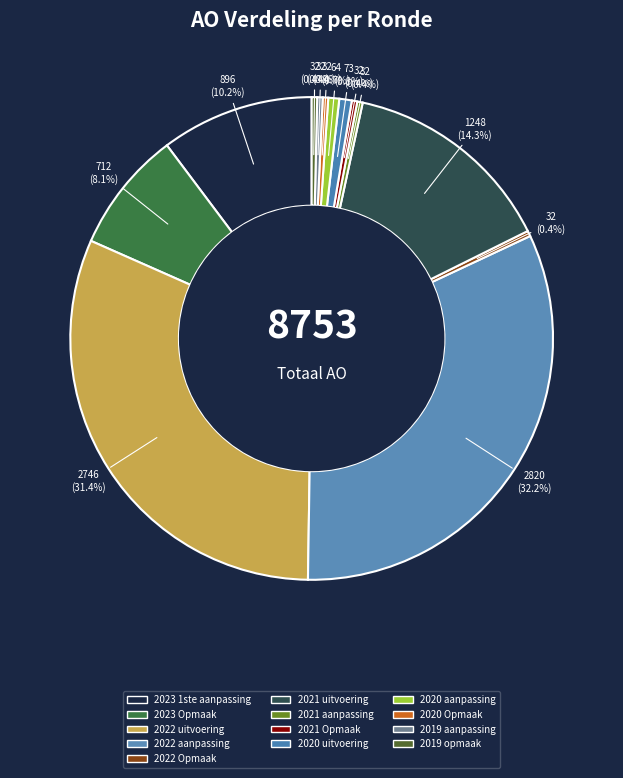

What portion of the pie excludes 2022 uitvoering?

68.6%